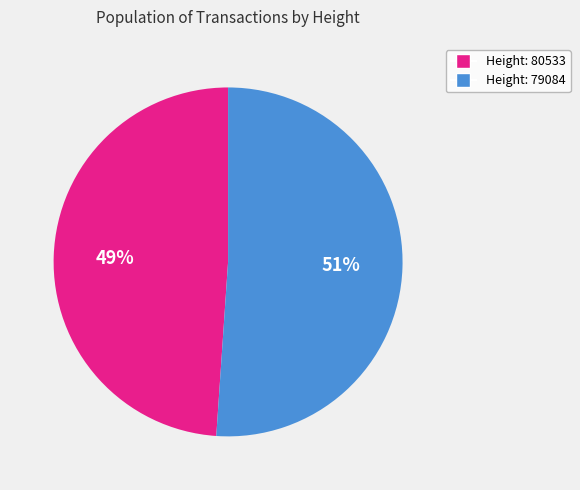

What is the largest slice in the pie chart?

Height: 79084